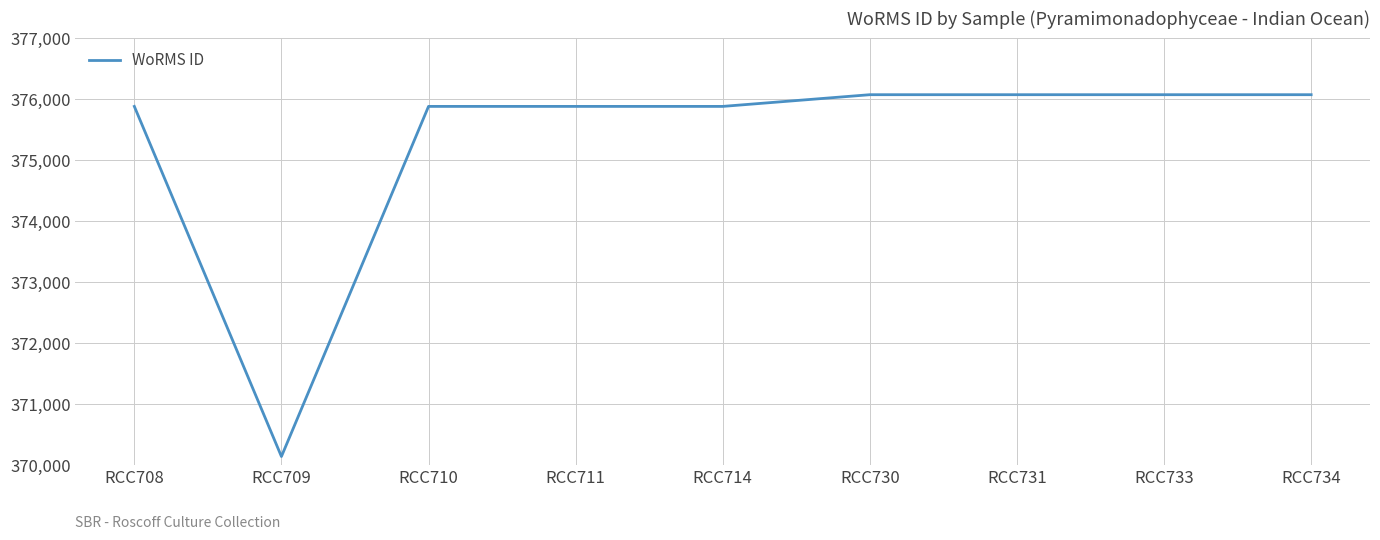

True or false: the data shows 627972 at RCC710.

False